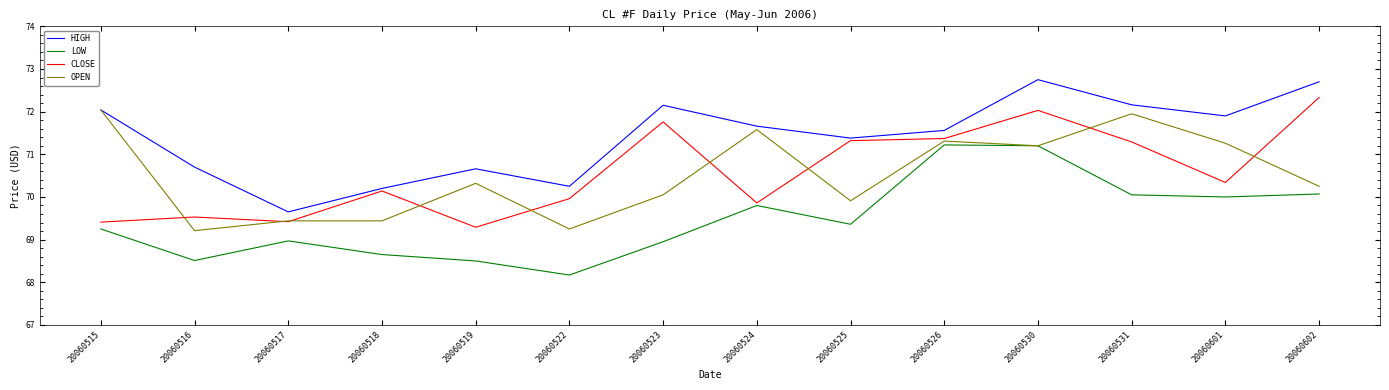

At which category does OPEN reach its first local valley?

20060516